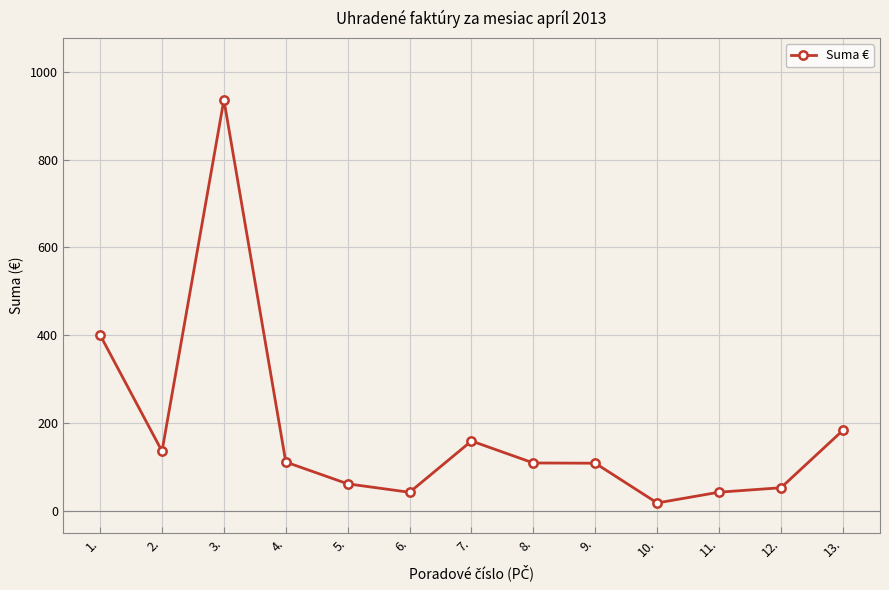

What is the ratio of the value at 7. to the value at 13.?

0.9